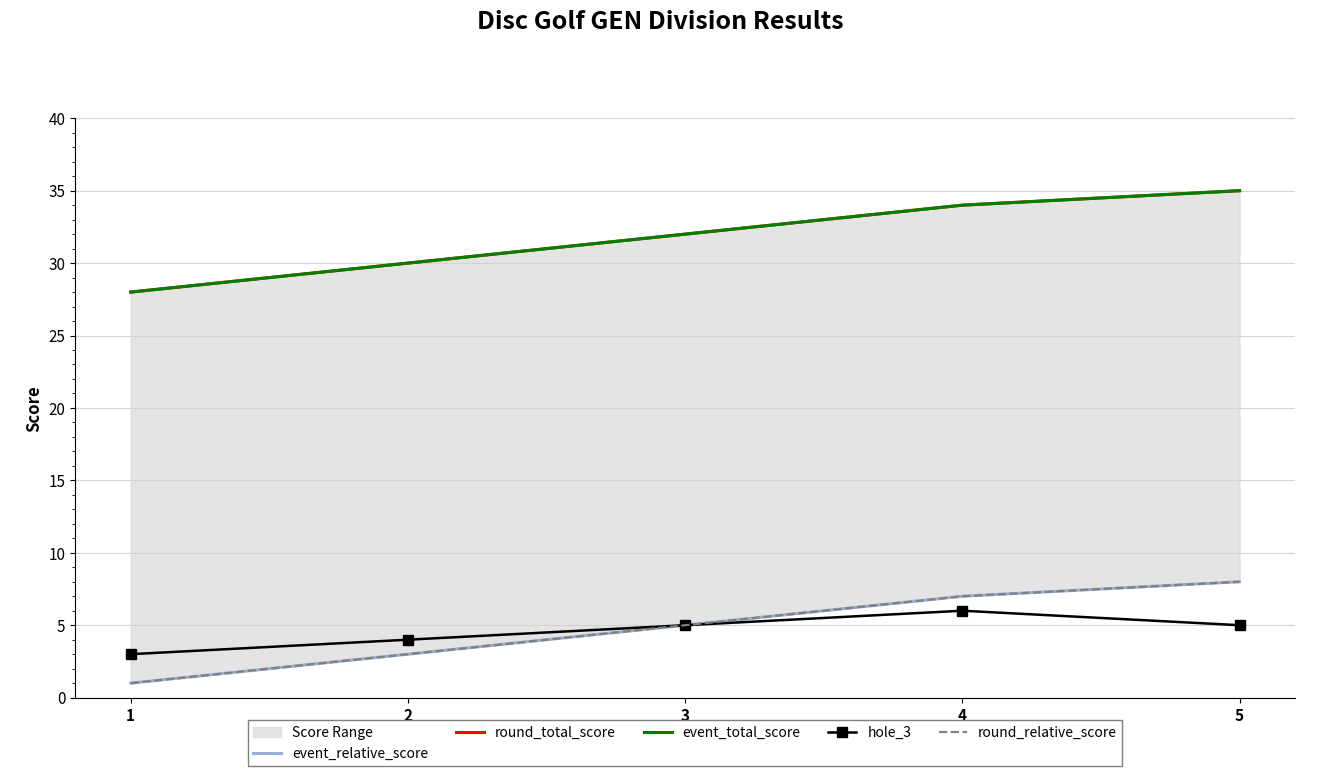

What is the difference between the hole_3 values at 4 and 2?

2